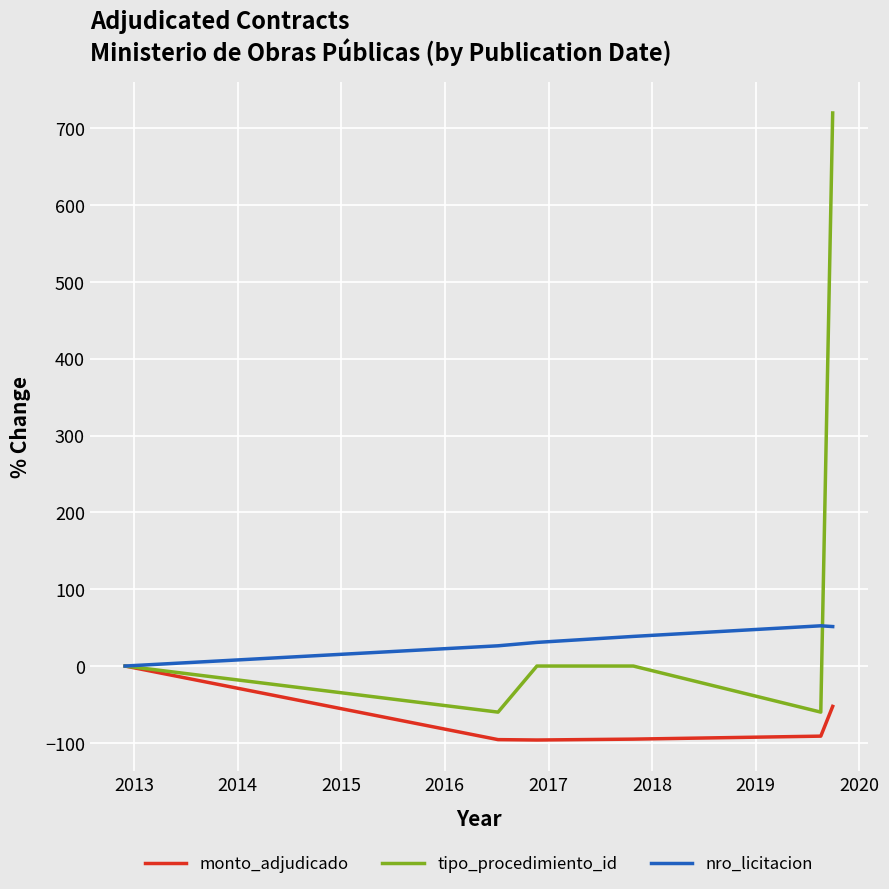

List the series in order of their overall mean, highest first.

tipo_procedimiento_id, nro_licitacion, monto_adjudicado